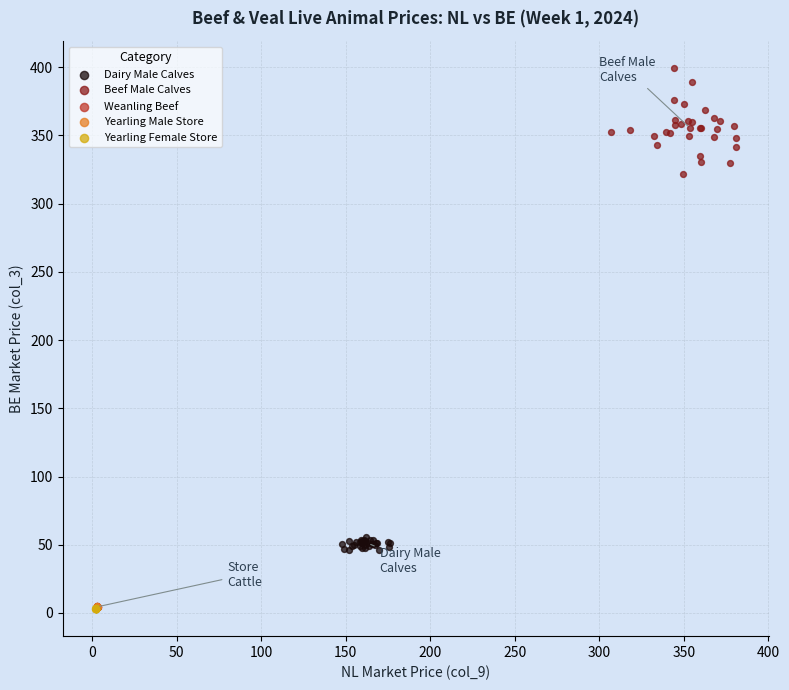

Which series reaches the maximum Y coordinate?

Beef Male Calves